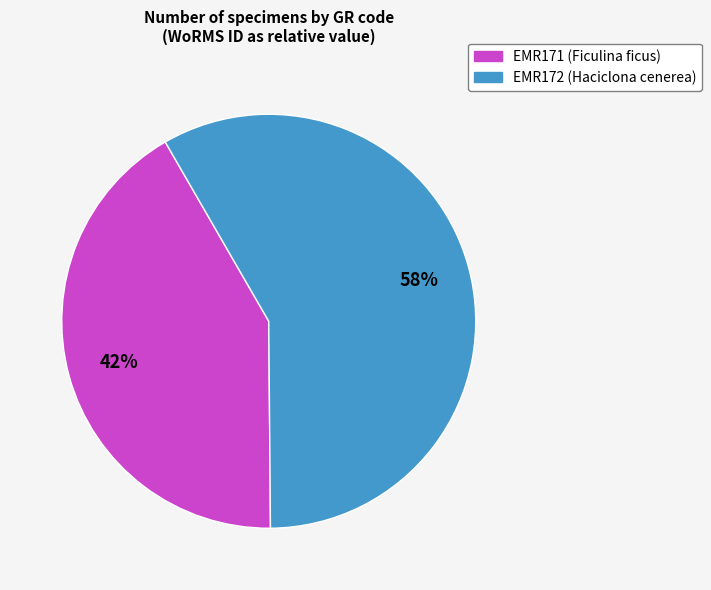

To the nearest percent, what is the combined percentage of EMR171 (Ficulina ficus) and EMR172 (Haciclona cenerea)?

100%